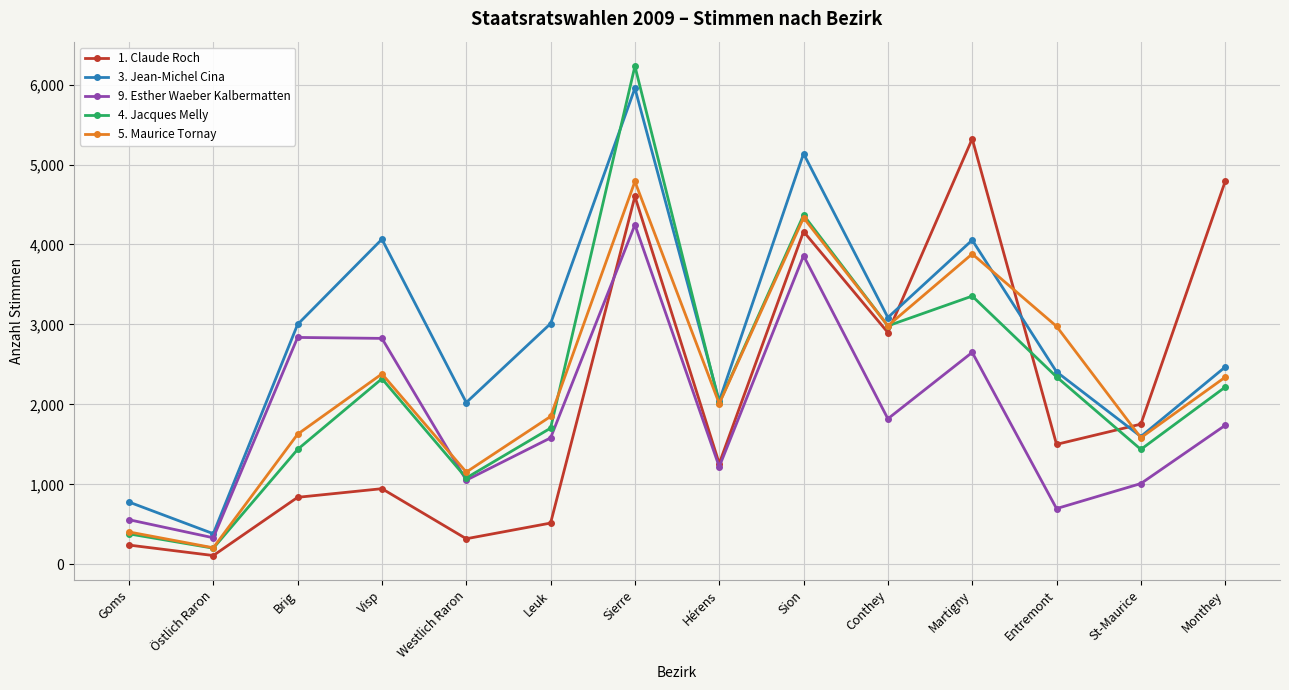

How many lines are shown in the chart?

5